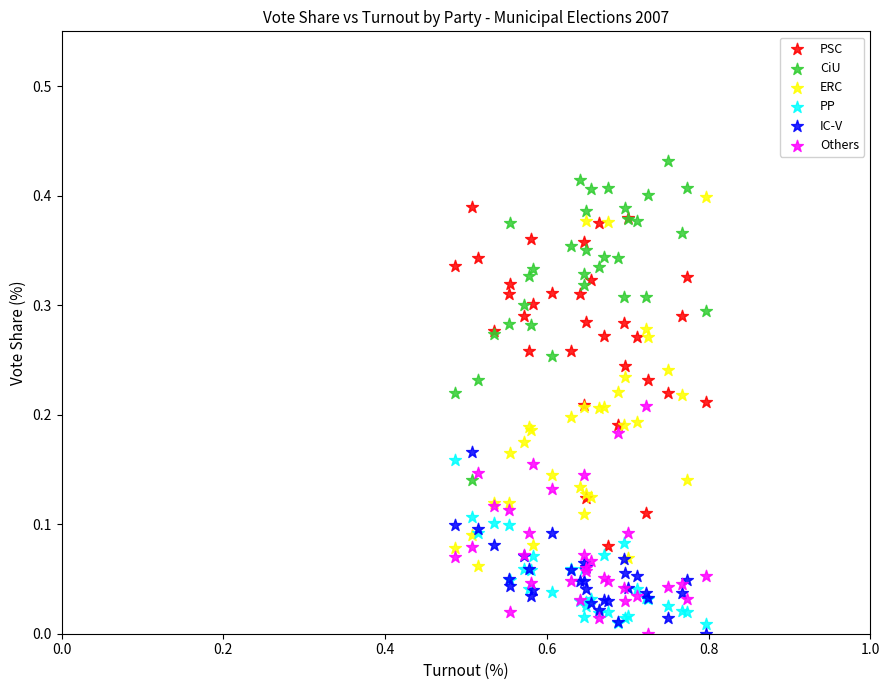

Which series reaches the maximum Y coordinate?

CiU